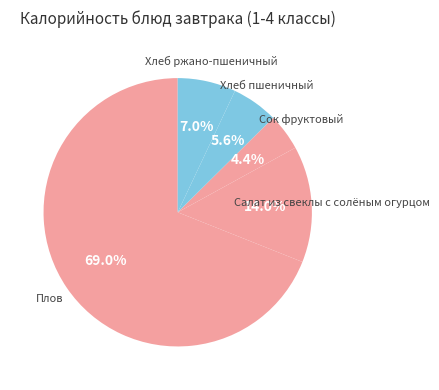

Is there any slice that represents more than half of the pie?

Yes